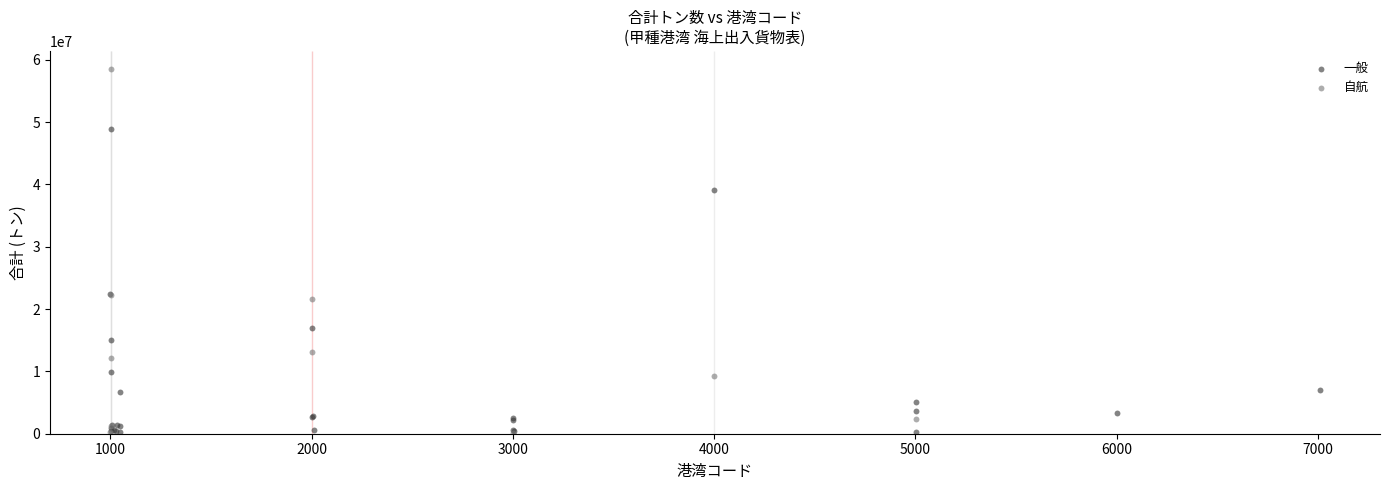

Which series contains the highest Y value?

自航